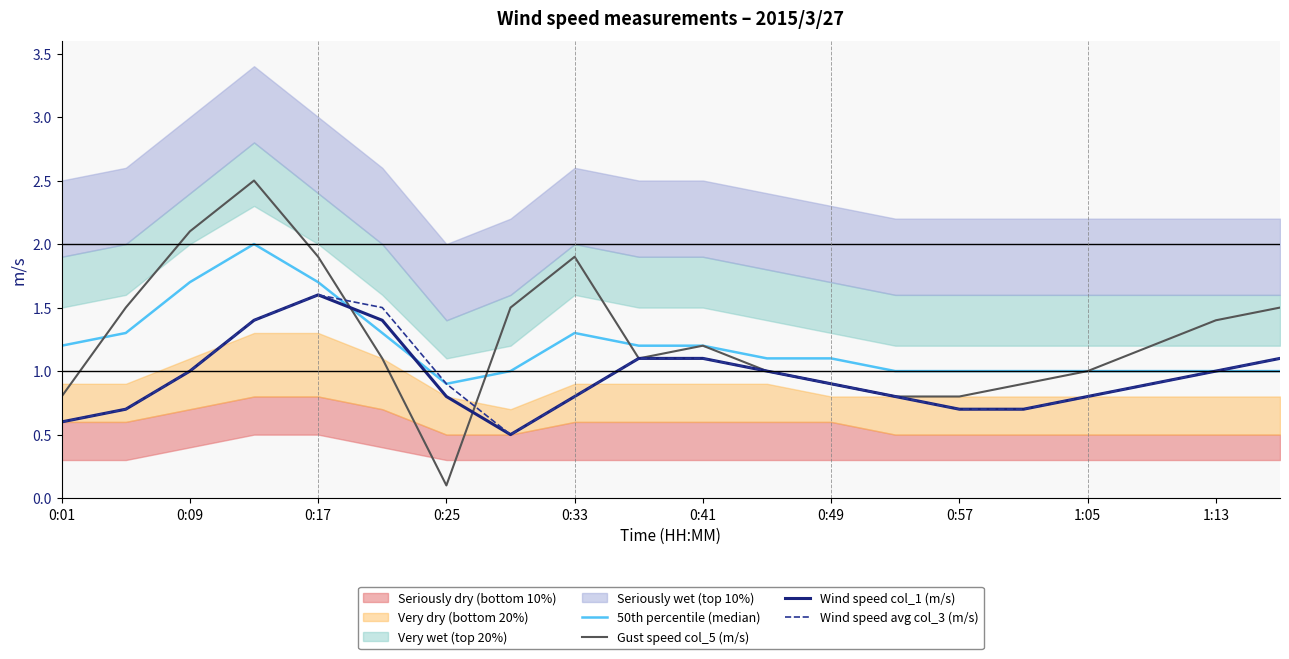

True or false: Wind speed col_1 (m/s) and Wind speed avg col_3 (m/s) cross at least once.

False